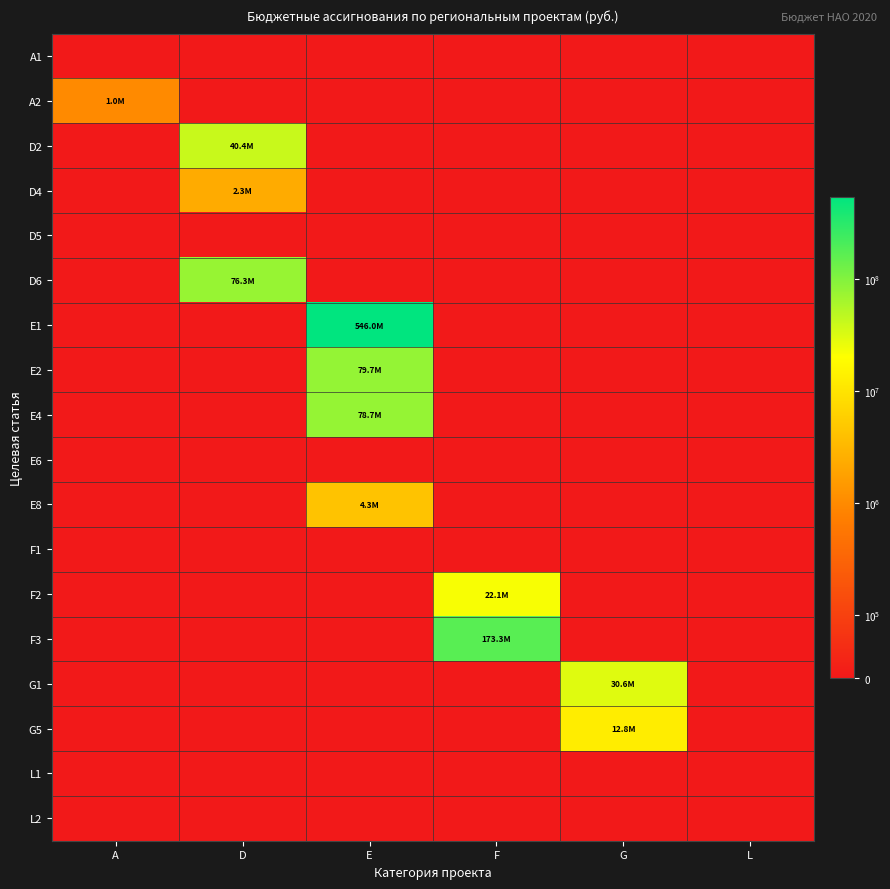

List the series in order of their peak value, lowest first.

A1, D5, E6, F1, L1, L2, A2, D4, E8, G5, F2, G1, D2, D6, E4, E2, F3, E1